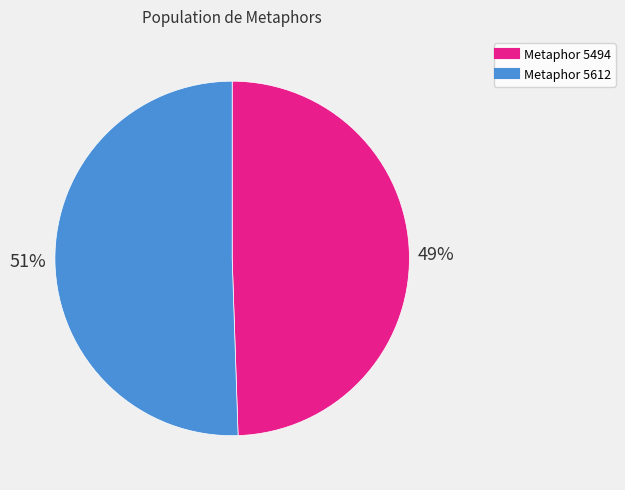

Count the number of slices in the pie.

2